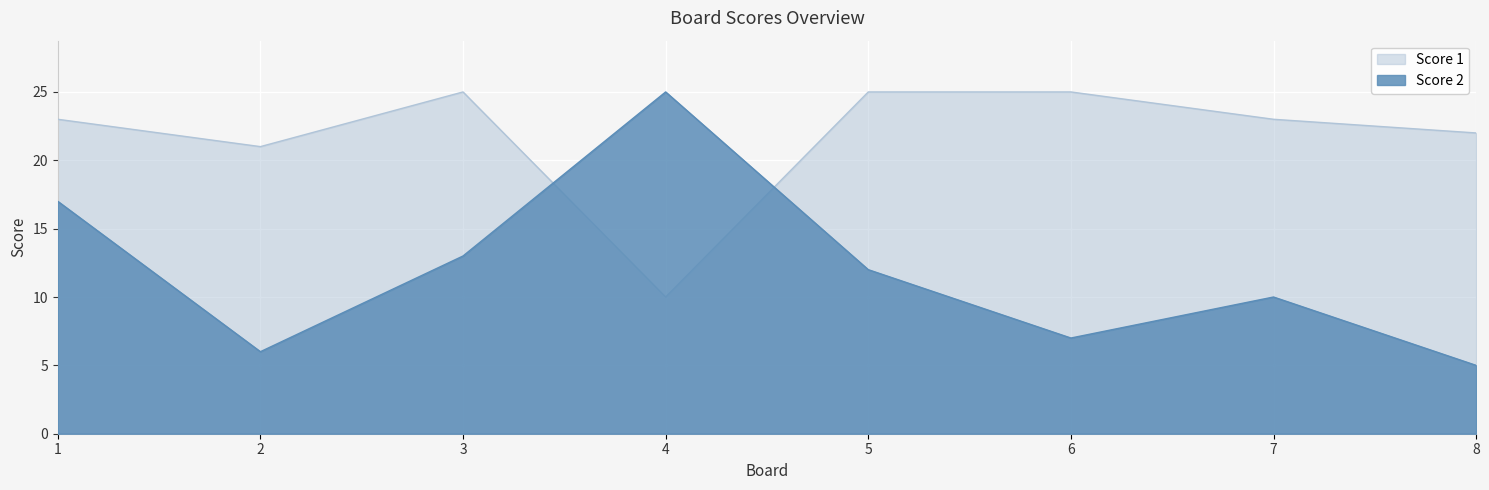

Reading left to right, what are all the values shown in this chart?

Score 1: 23	21	25	10	25	25	23	22
Score 2: 17	6	13	25	12	7	10	5